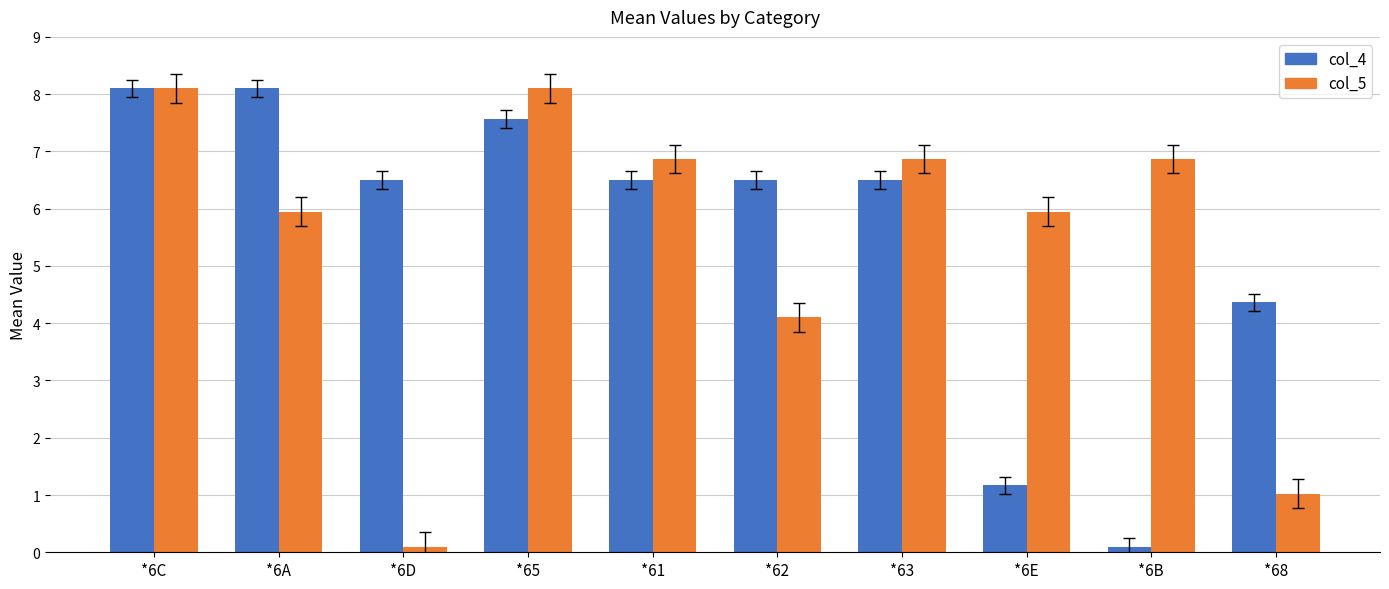

What is the sum of all col_5 values?

53.9